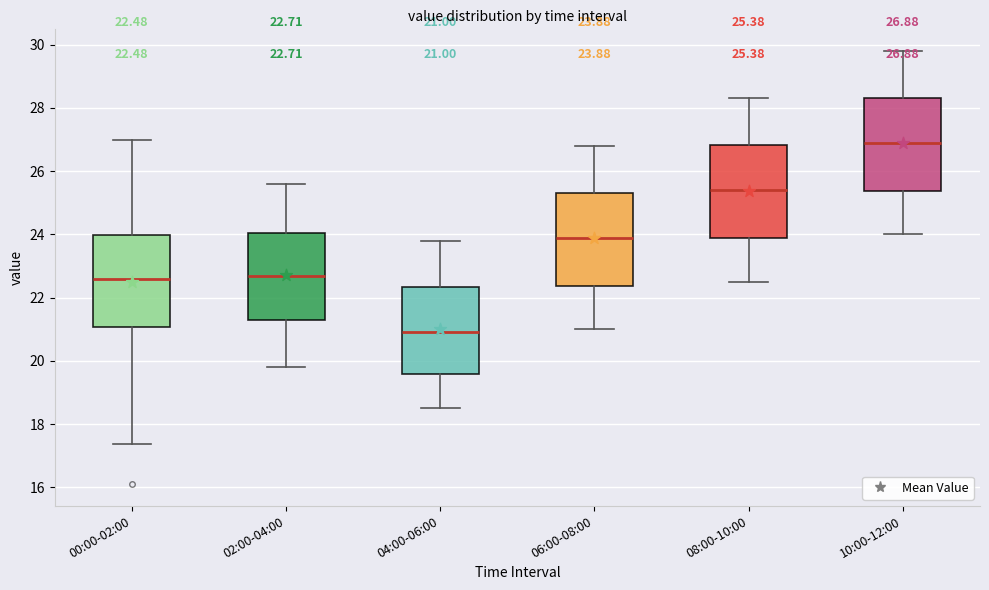

Which box has the lowest median line?

04:00-06:00